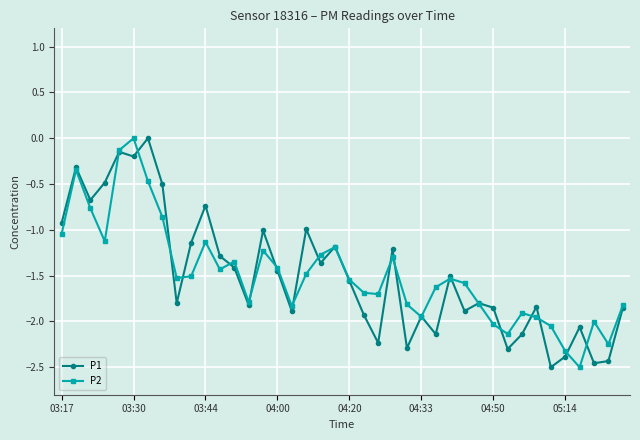

What is the difference between the maximum and second lowest values in the P2 series?

2.3